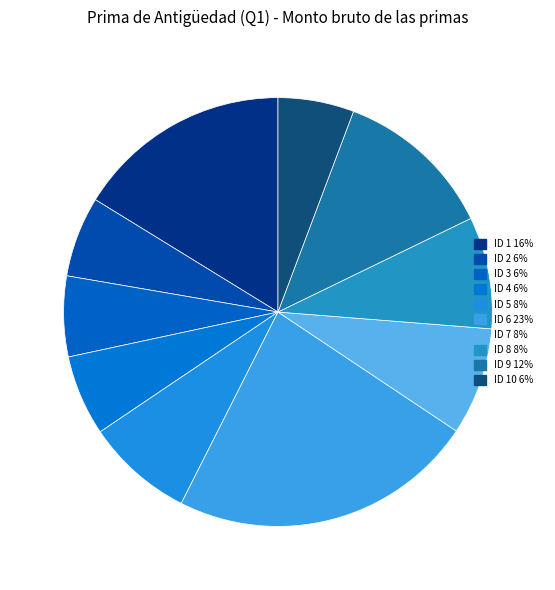

Which category has the biggest portion of the pie?

ID 6